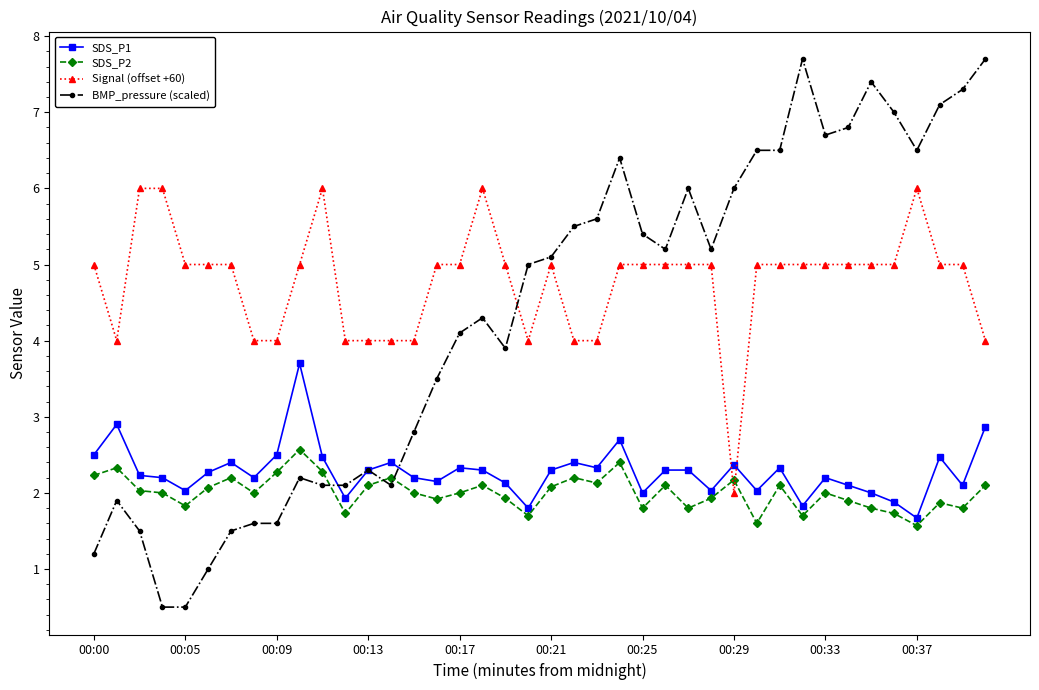

What is the greatest value displayed?

7.7